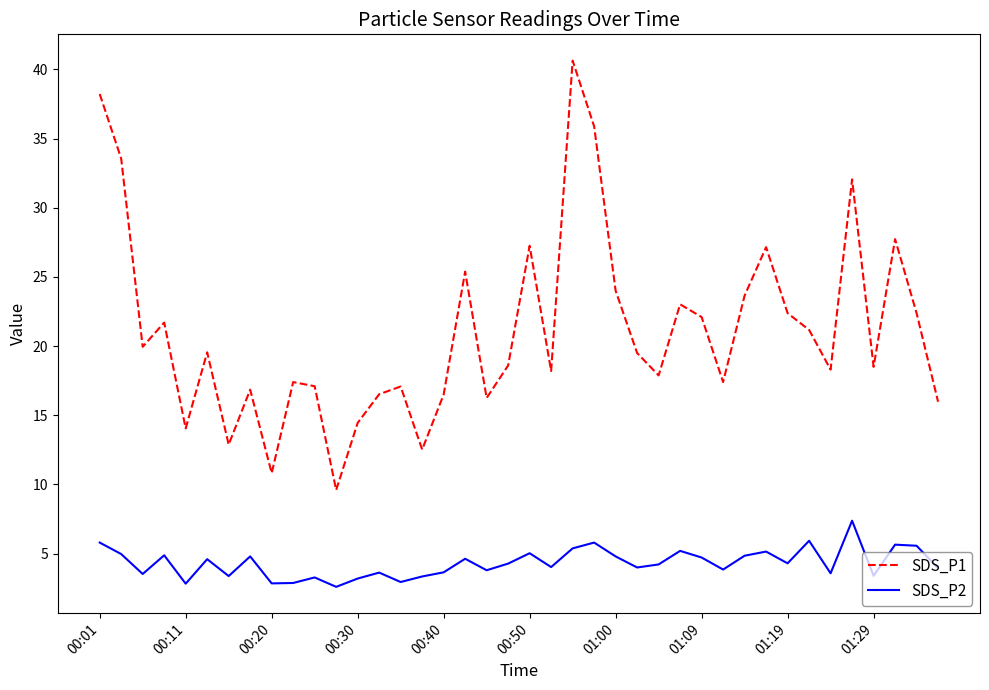

What is the greatest value displayed?

40.6